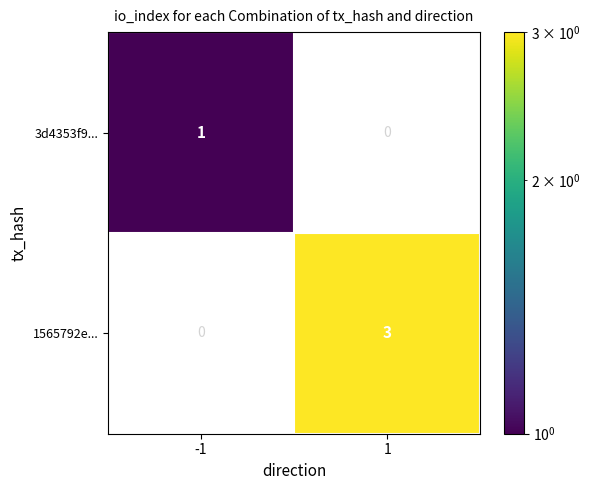

What is the difference between the highest and lowest values at -1?

1